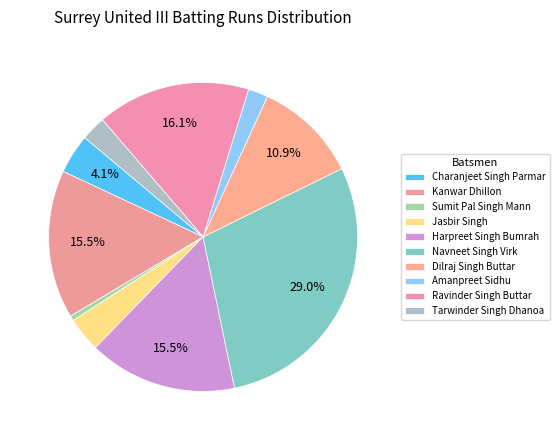

Does Dilraj Singh Buttar represent more than half of the total?

No